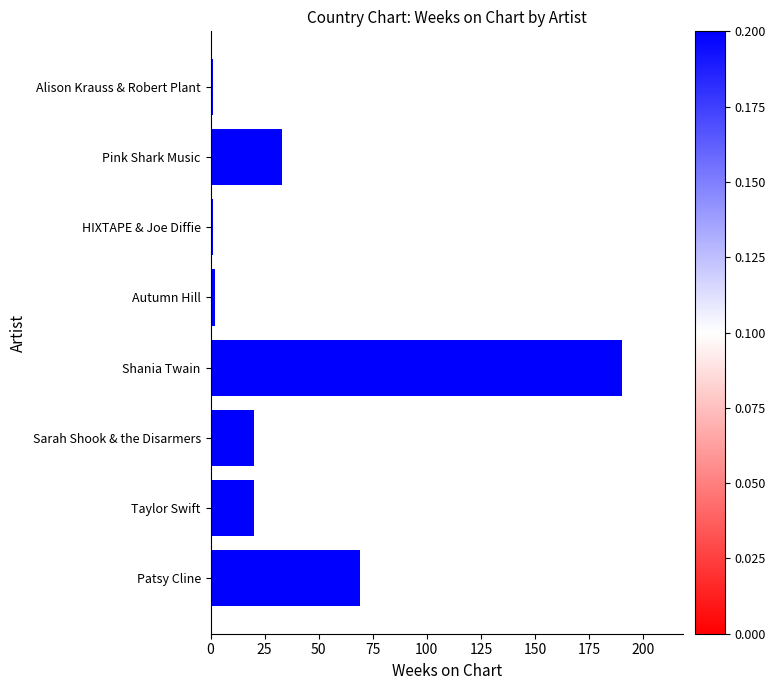

Is it true that the value at Pink Shark Music is 59?

False